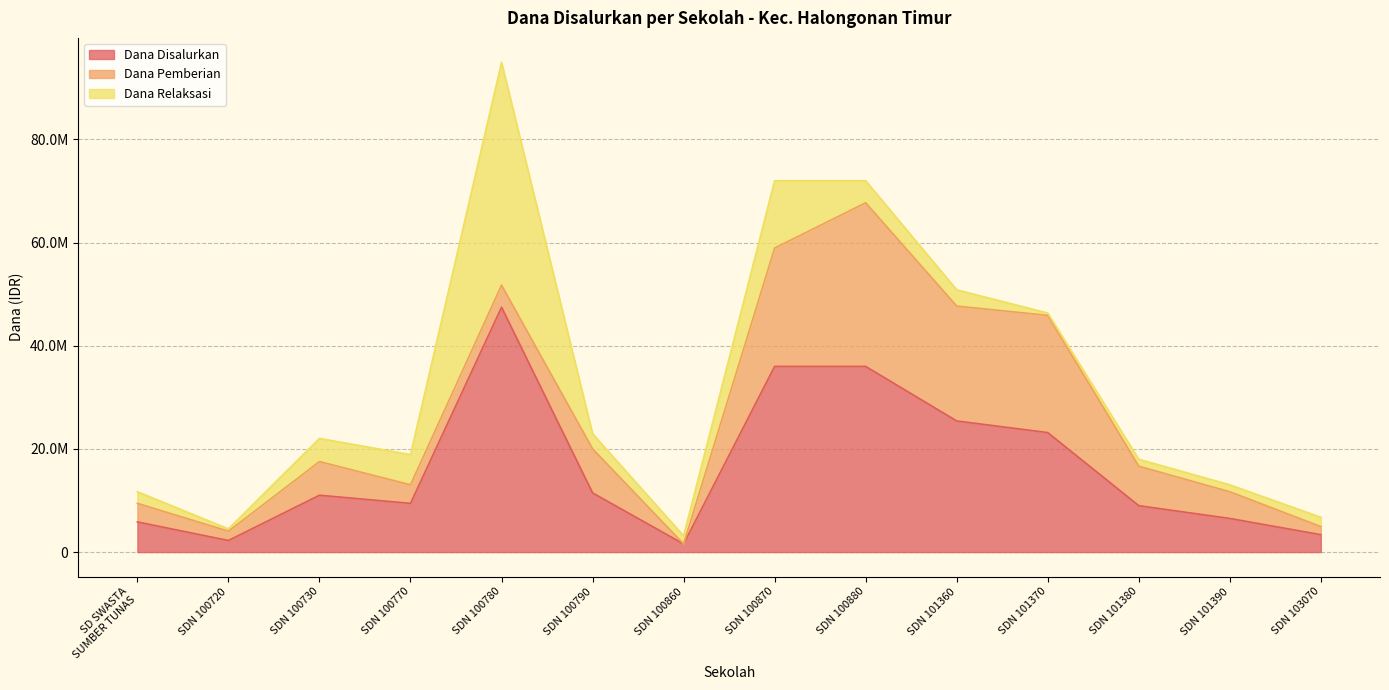

Does the chart have visible grid lines?

Yes